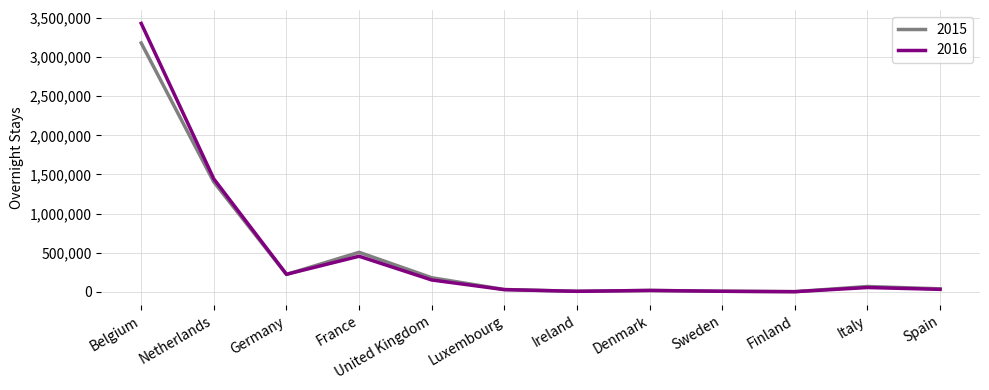

In 2016, how many points are lower than both neighbors (excluding endpoints)?

3